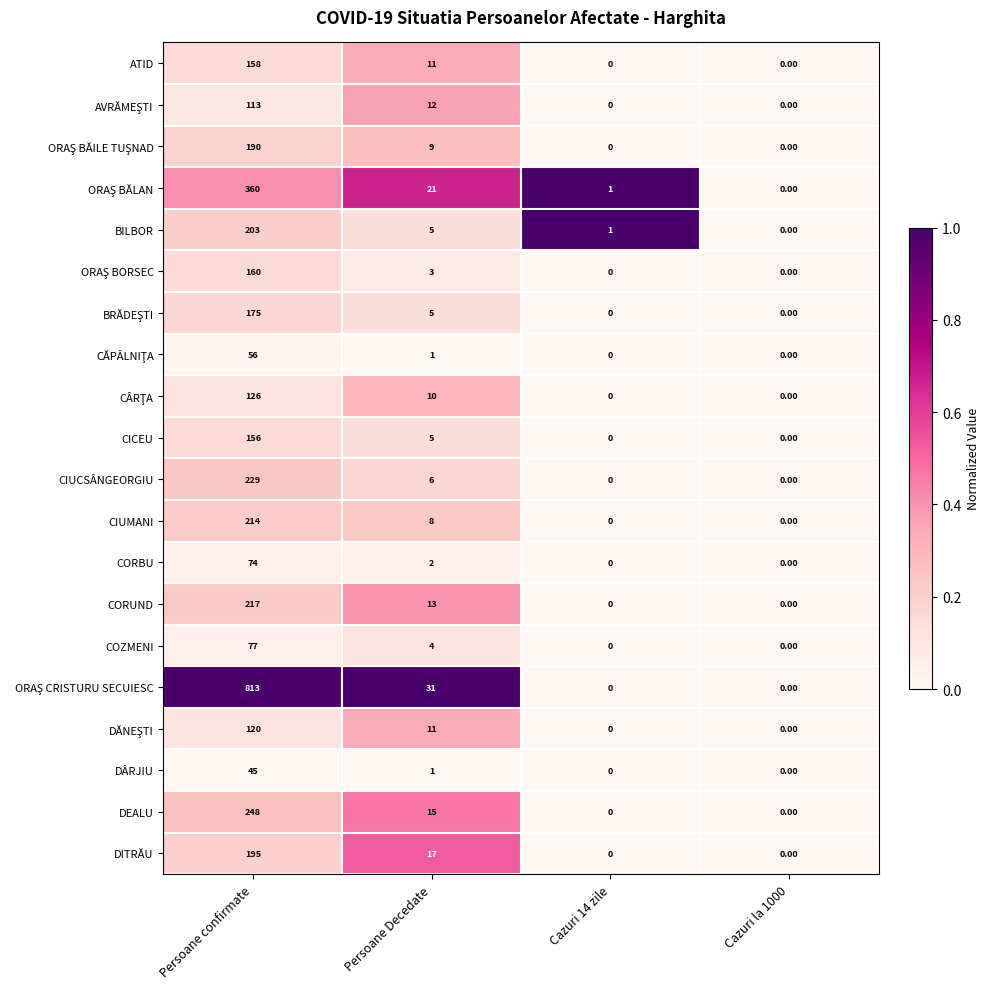

At which category is the sum across all series the highest?

Persoane confirmate